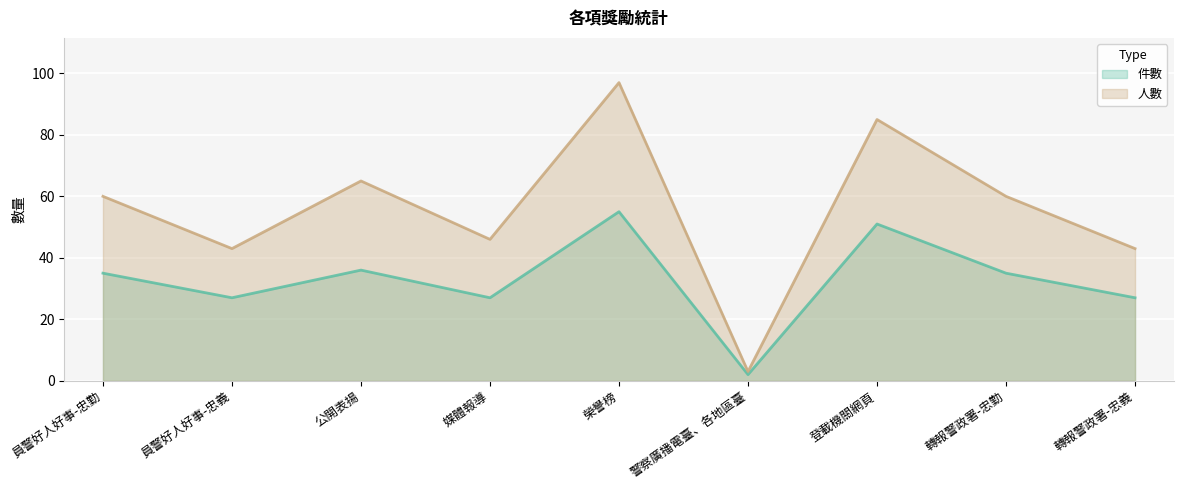

True or false: 件數 and 人數 cross at least once.

False